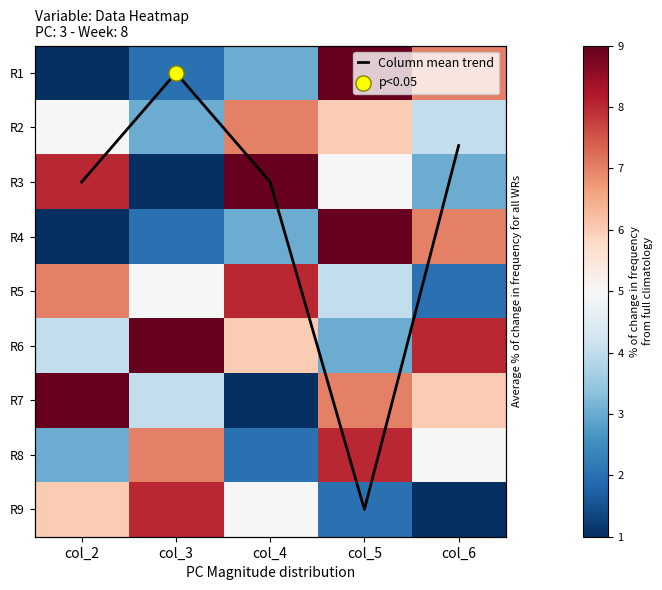

True or false: R1 has a value of 2.0 at col_3.

True